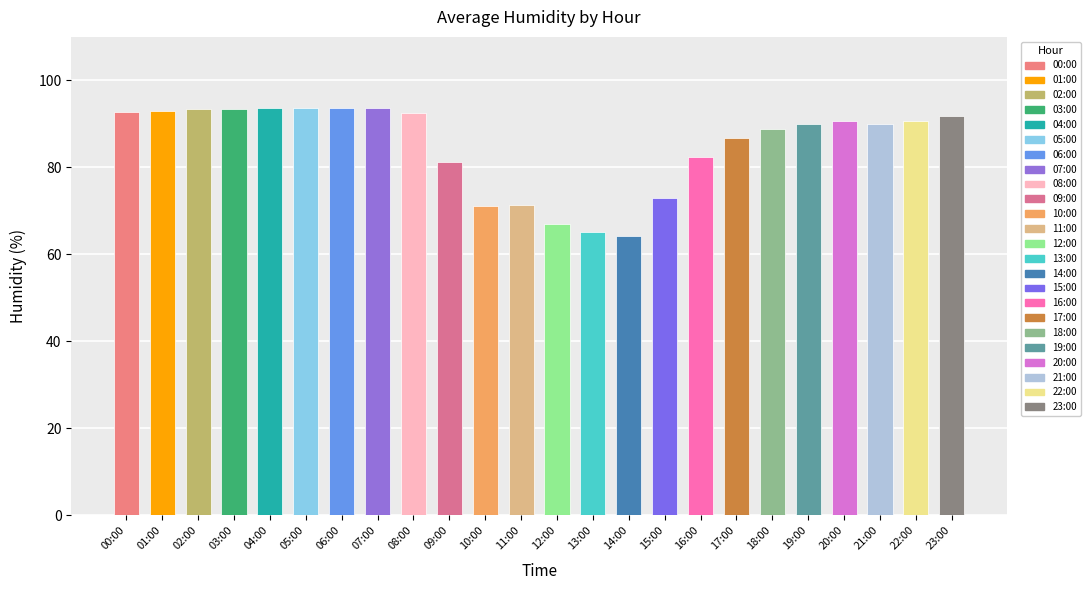

How many distinct data groups are displayed?

1